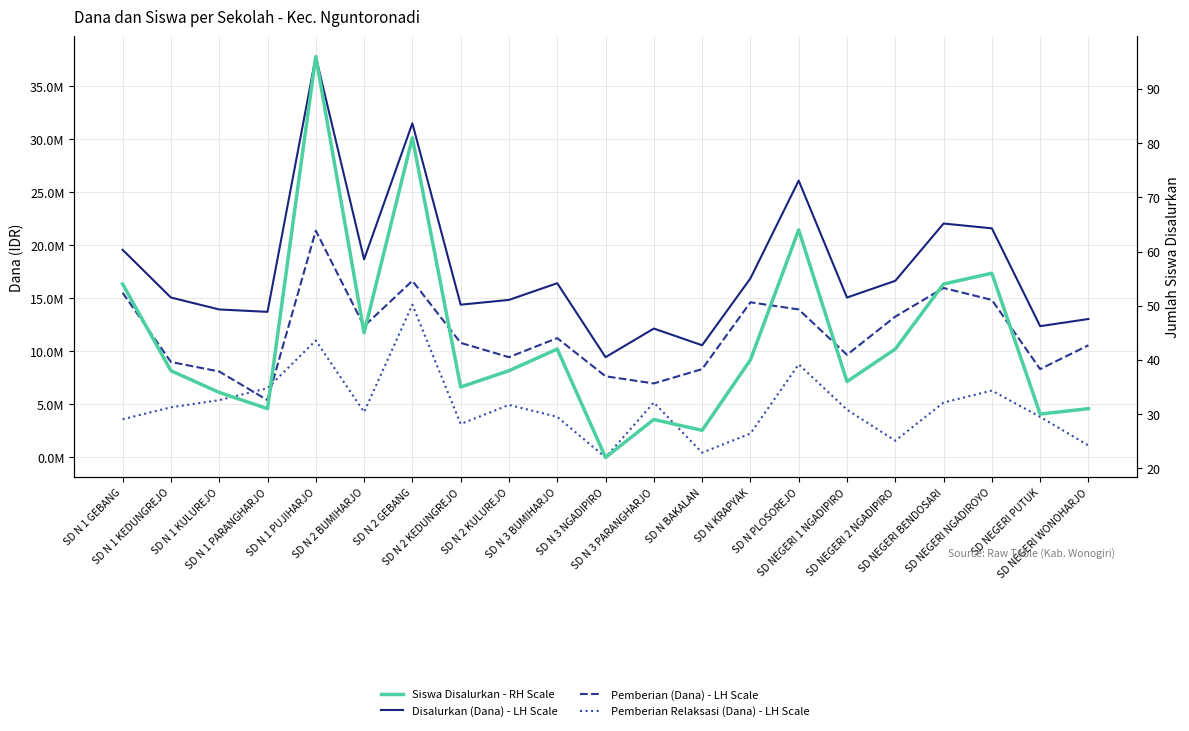

True or false: Siswa Disalurkan - RH Scale and Pemberian (Dana) - LH Scale cross at least once.

False